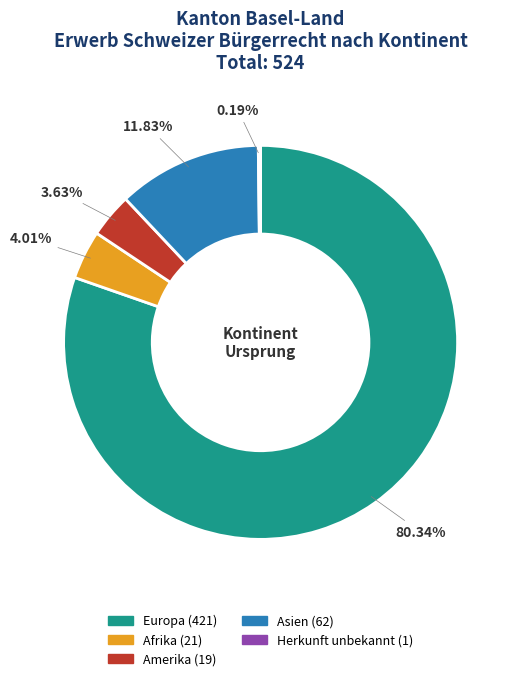

Is there any slice that represents more than half of the pie?

Yes